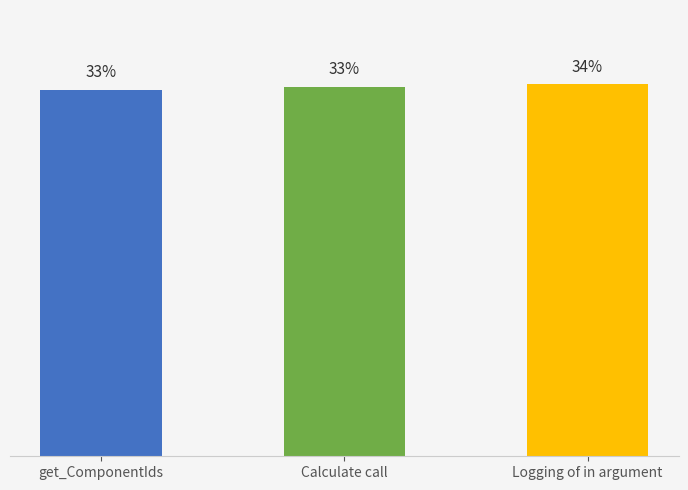

Which category has the highest value across all series?

Logging of in argument